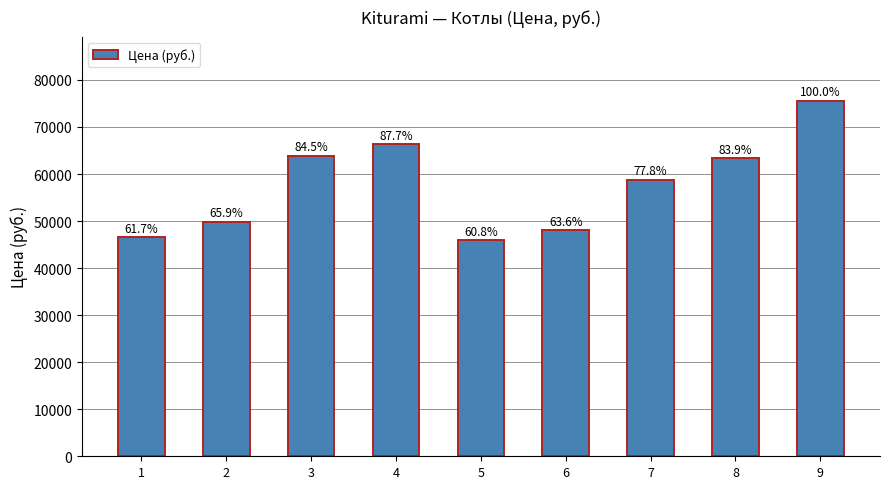

How many bars are there in total?

9